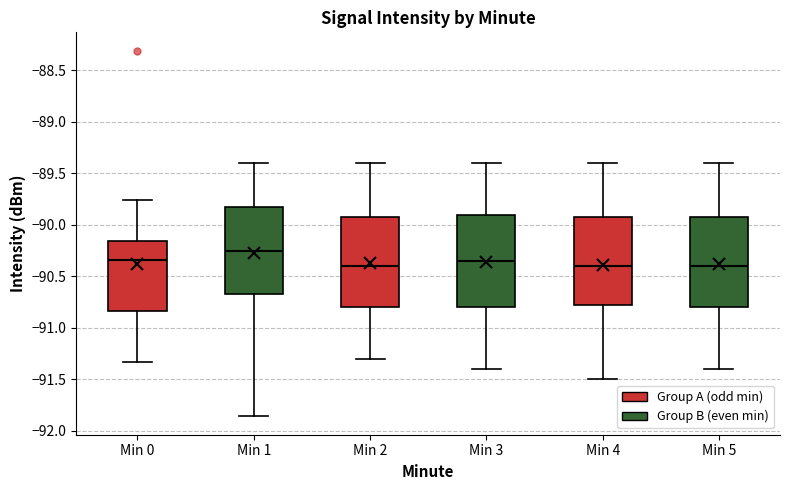

Reading left to right, transcribe this box plot: for each box, give where its median line is, the range the box spans, and where its two whiskers end, as read against the y-axis. The values are not printed on the chart, so give them approximately, as read against the axis.

Min 0: median -90.35, box -90.85 to -90.15, whiskers -91.35 to -89.75
Min 1: median -90.25, box -90.65 to -89.80, whiskers -91.85 to -89.40
Min 2: median -90.40, box -90.80 to -89.90, whiskers -91.30 to -89.40
Min 3: median -90.35, box -90.80 to -89.90, whiskers -91.40 to -89.40
Min 4: median -90.40, box -90.75 to -89.90, whiskers -91.50 to -89.40
Min 5: median -90.40, box -90.80 to -89.90, whiskers -91.40 to -89.40